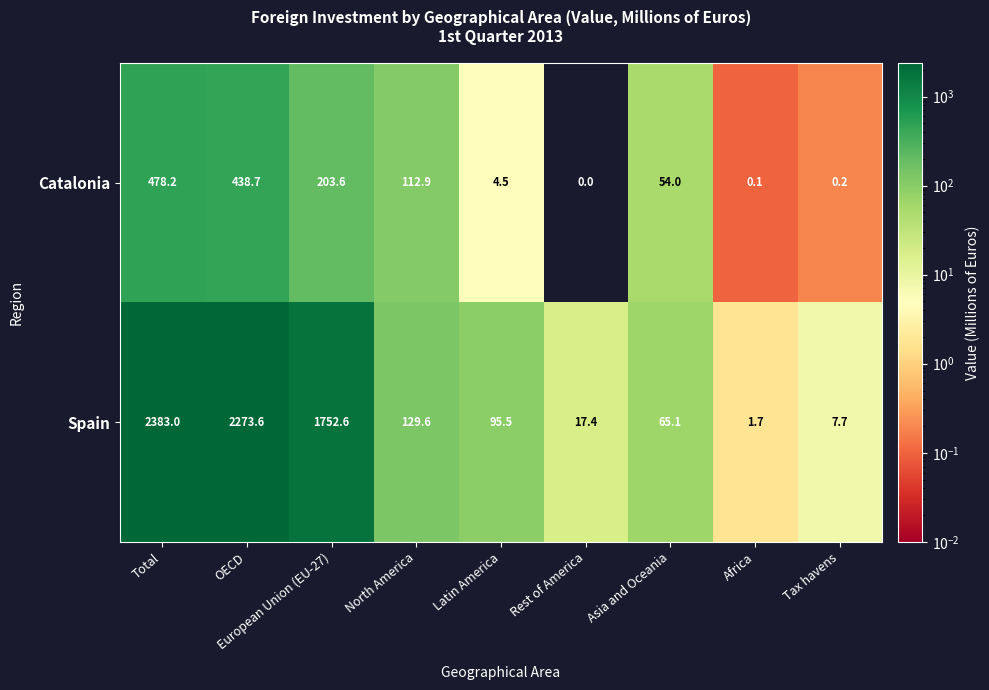

What is the difference between the maximum and minimum values in the Spain series?

2381.3